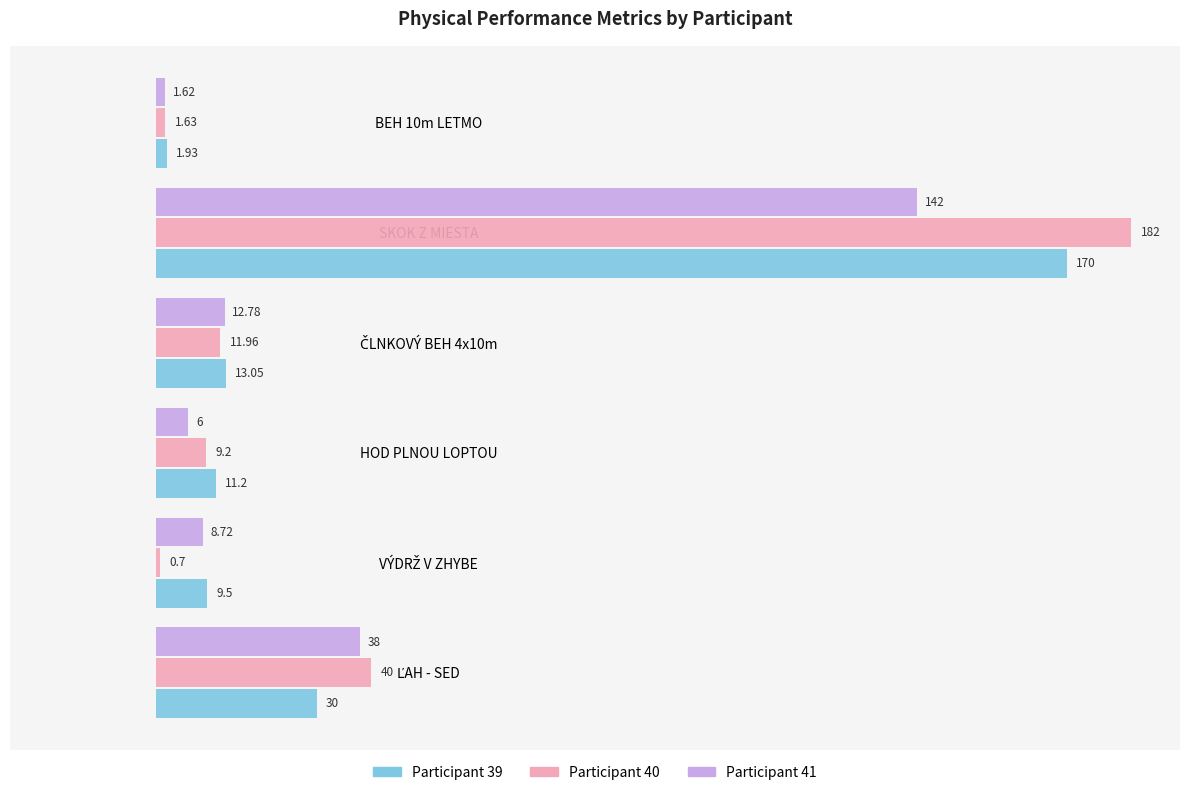

List the series in order of their overall mean, highest first.

Participant 40, Participant 39, Participant 41